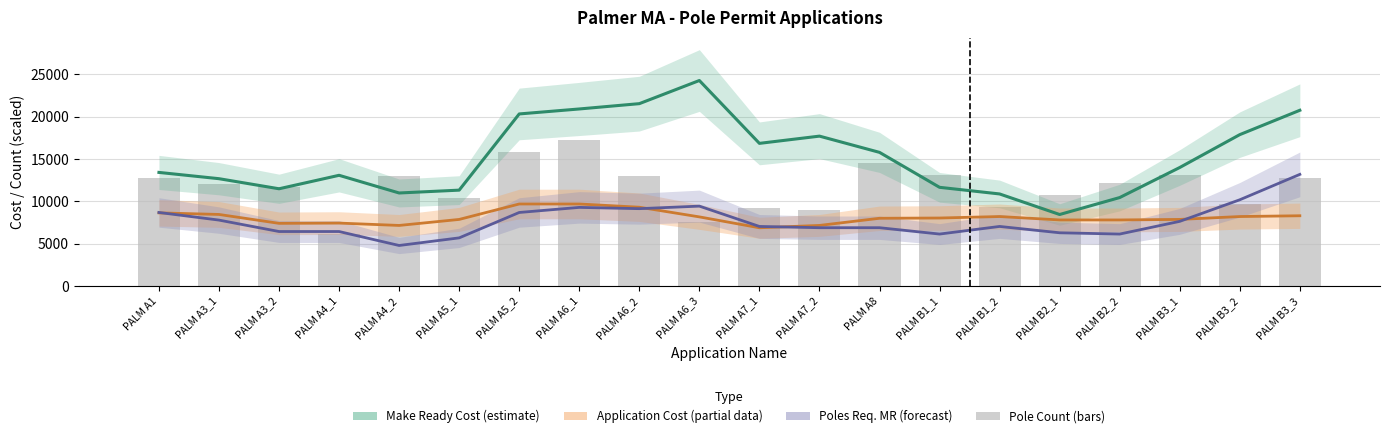

How many values in the Poles Requiring Make Ready (forecast) series are below 7050?

9